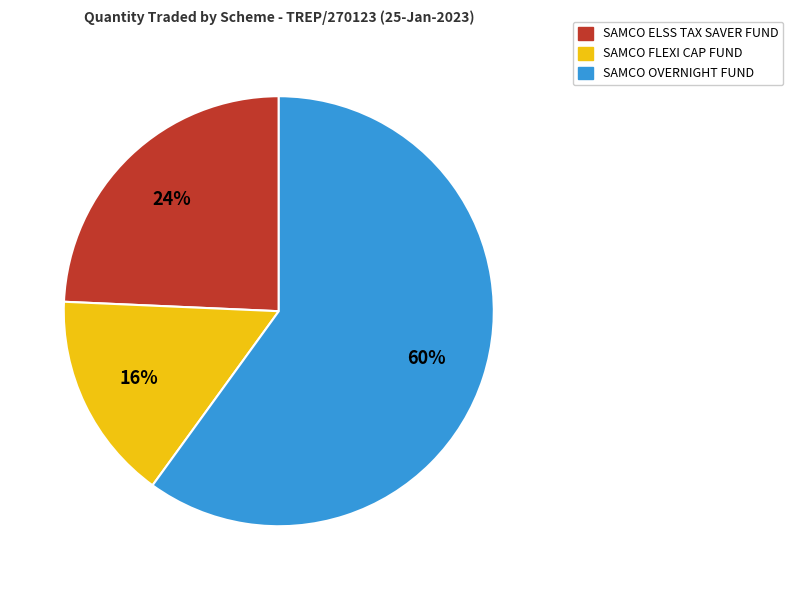

How many segments does this pie chart have?

3